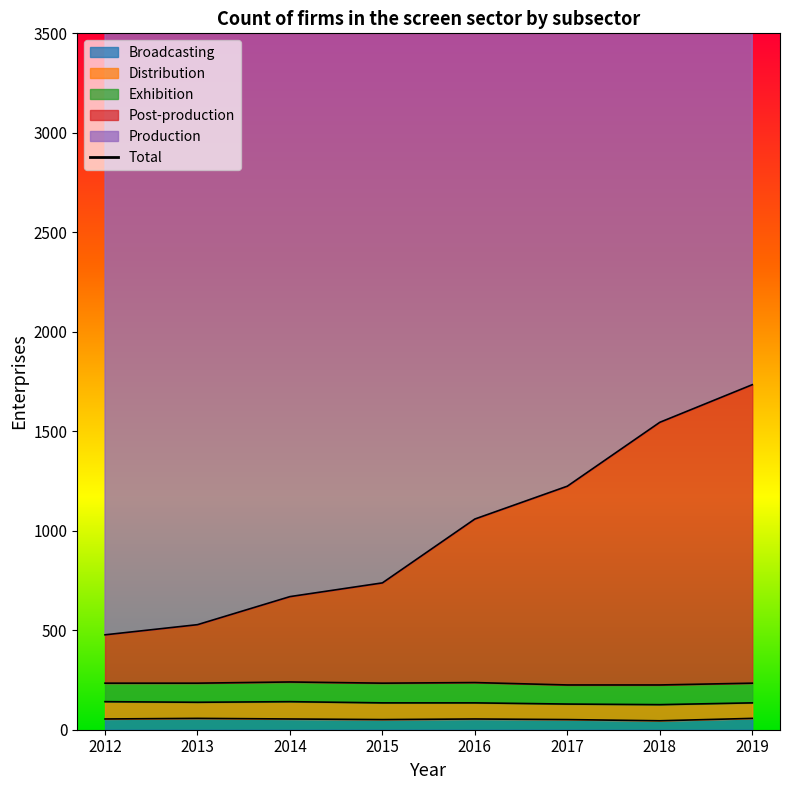

List the labels in order of value, smallest first.

2012, 2013, 2014, 2015, 2016, 2017, 2018, 2019